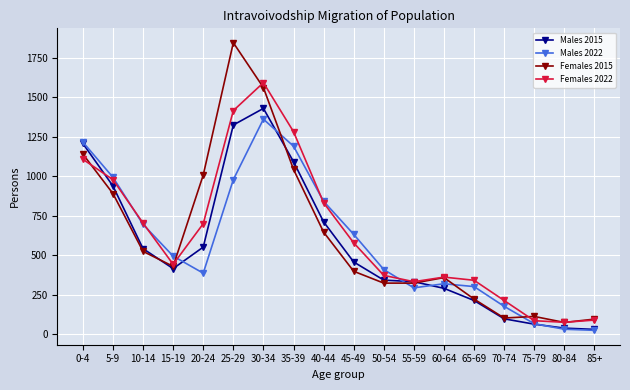

What is the difference between the second highest and minimum values in the Males 2022 series?

1192